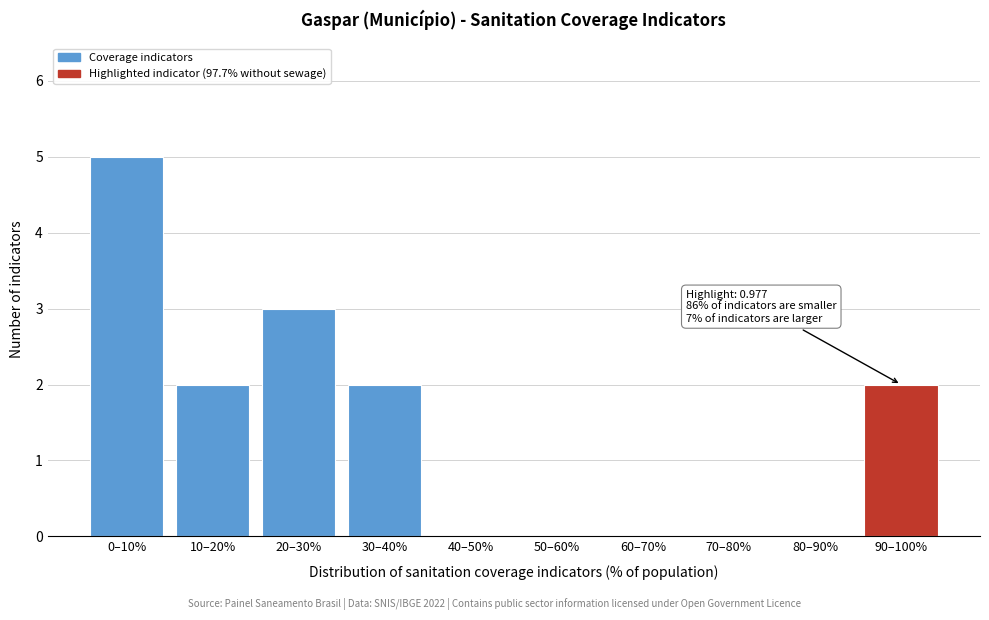

Approximately how many times larger is the value at 0–10% compared to 20–30%?

1.7